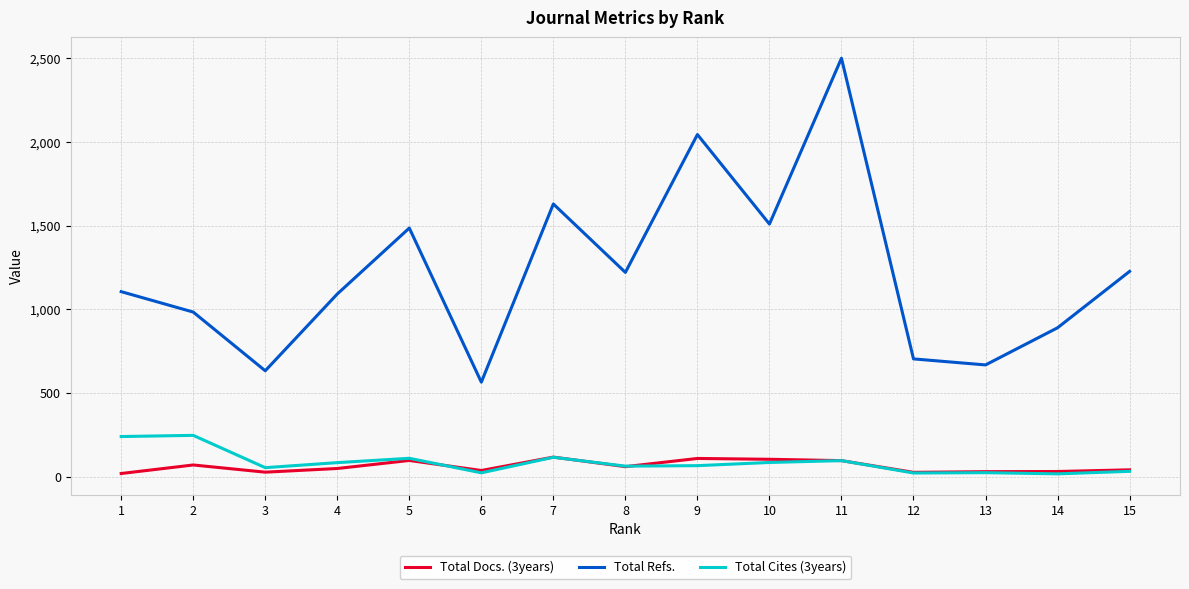

Rank the series by their maximum value, from lowest to highest.

Total Docs. (3years), Total Cites (3years), Total Refs.